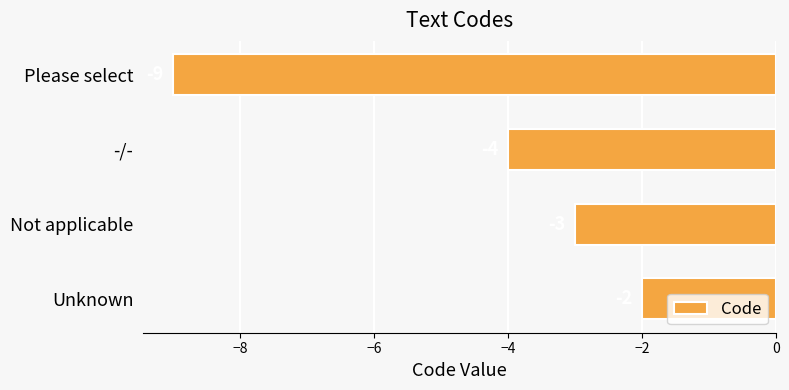

What is the change in value from Please select to Unknown?

+7